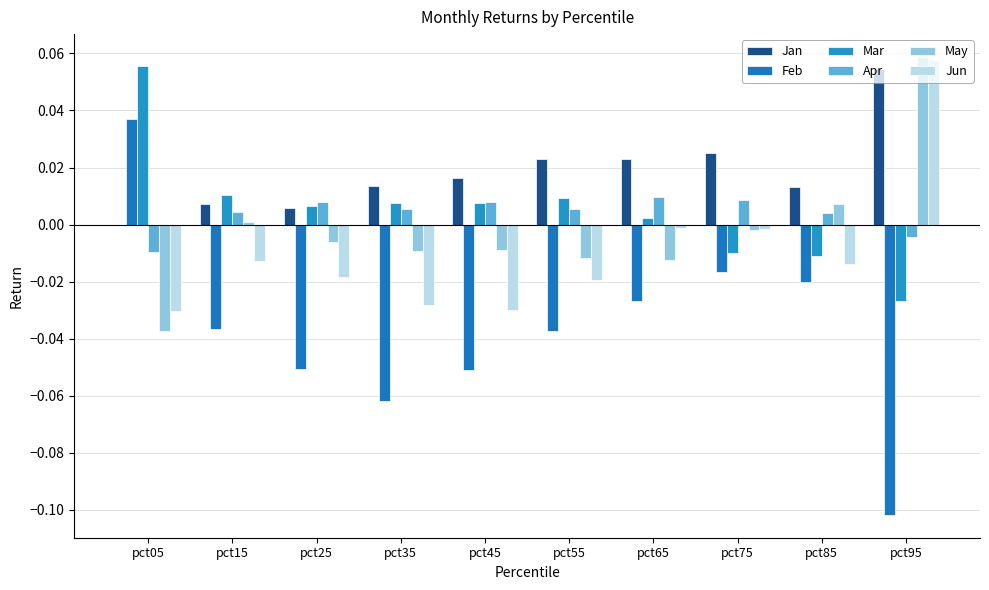

What is the difference between the maximum and second lowest values in the Mar series?

0.1